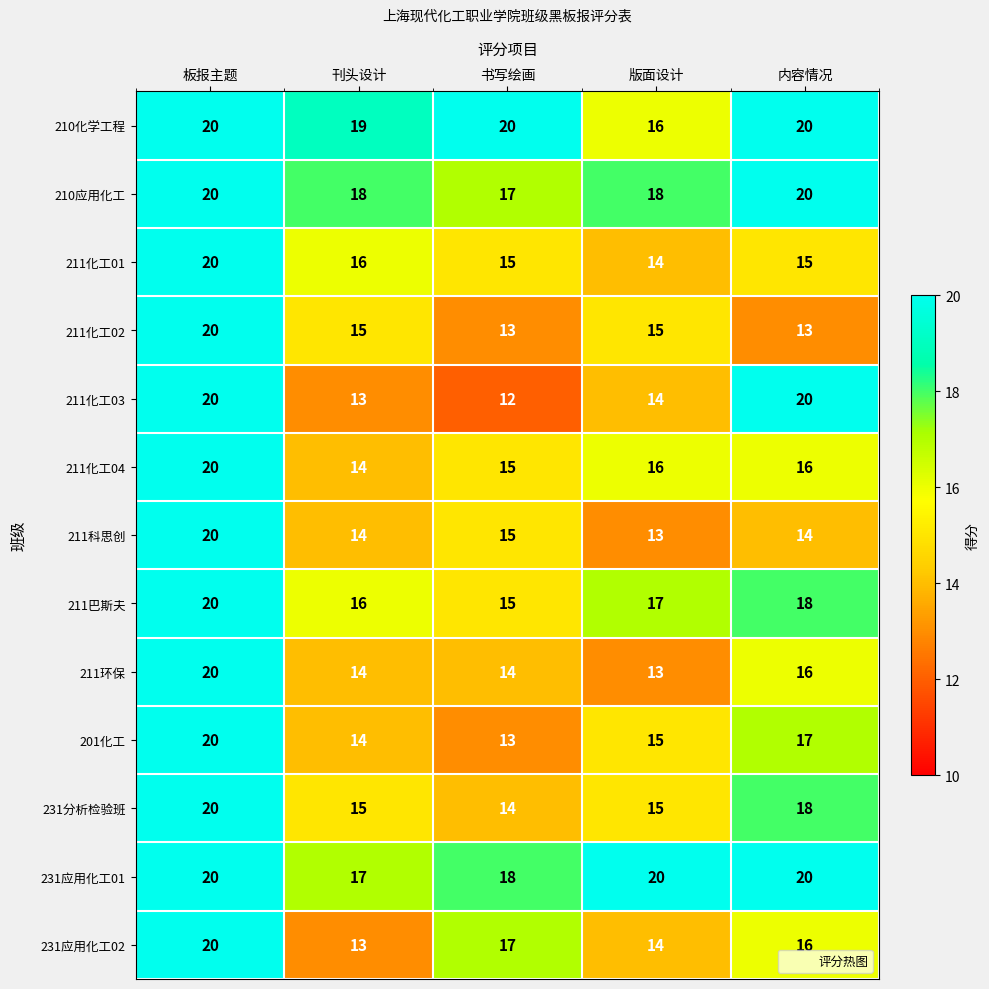

At how many categories does at least one series exceed 12?

5